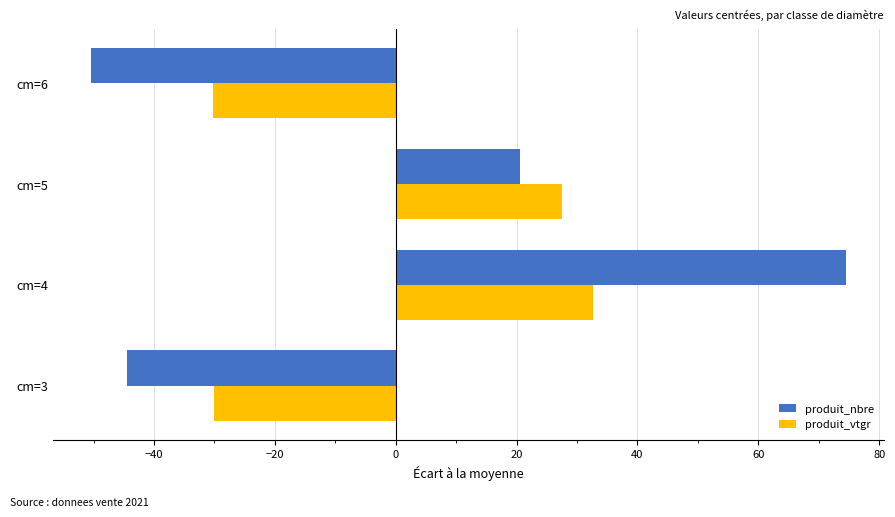

Where is produit_vtgr nearest to the value 1?

cm=5